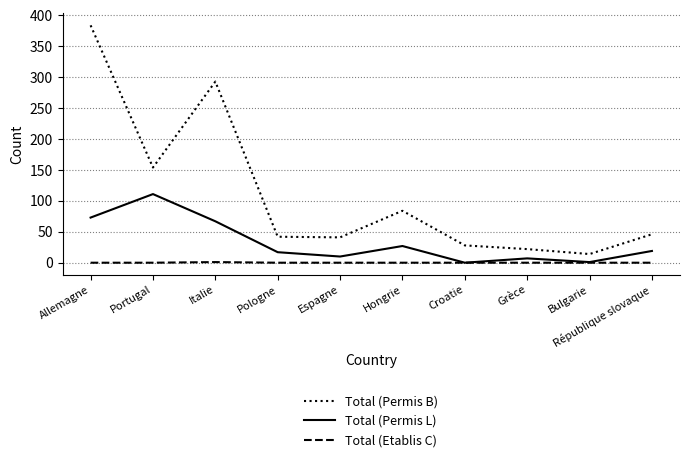

Which series has the largest total across all categories?

Total (Permis B)